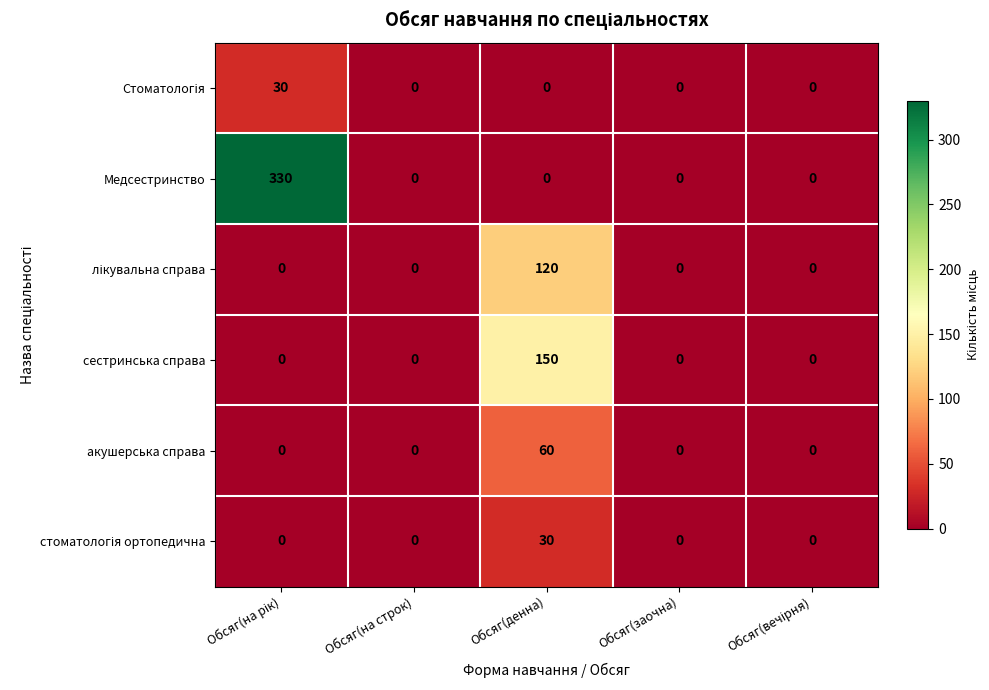

What is the average value of the Медсестринство series?

66